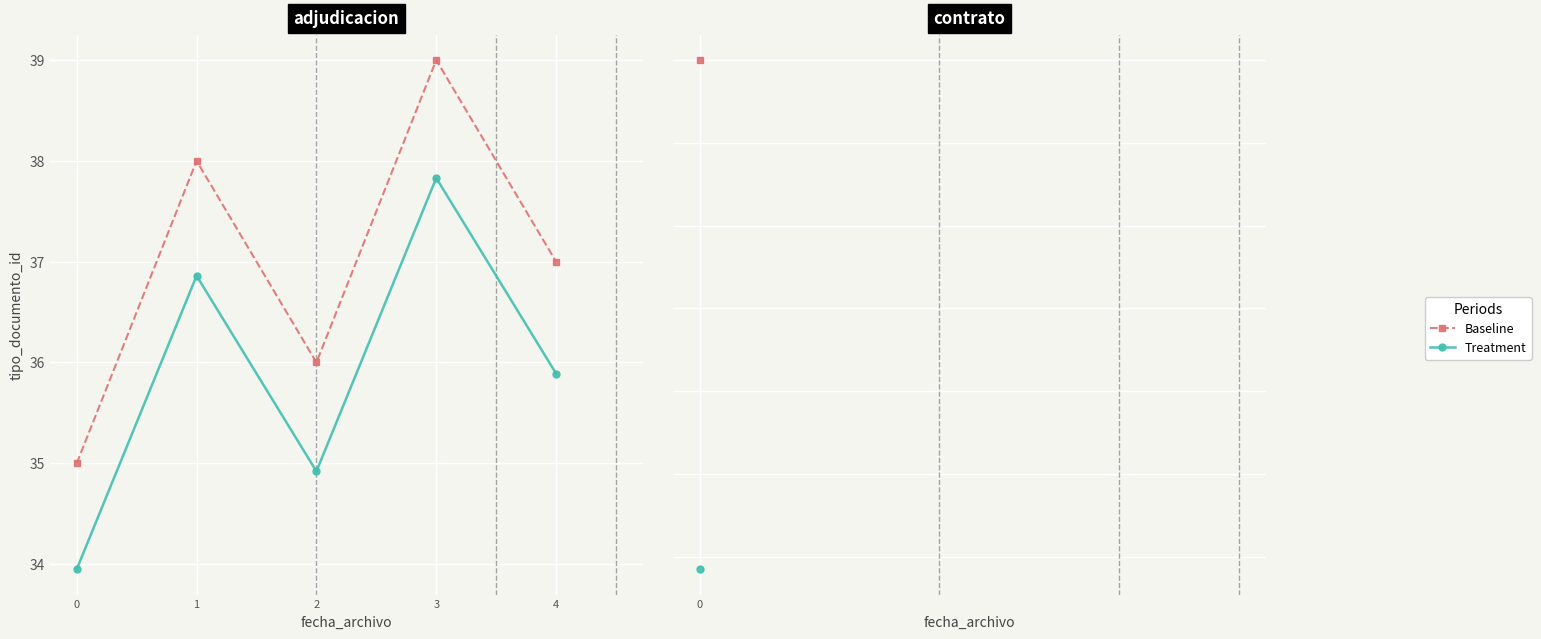

Is it true that Treatment equals 36.9 at 1?

True